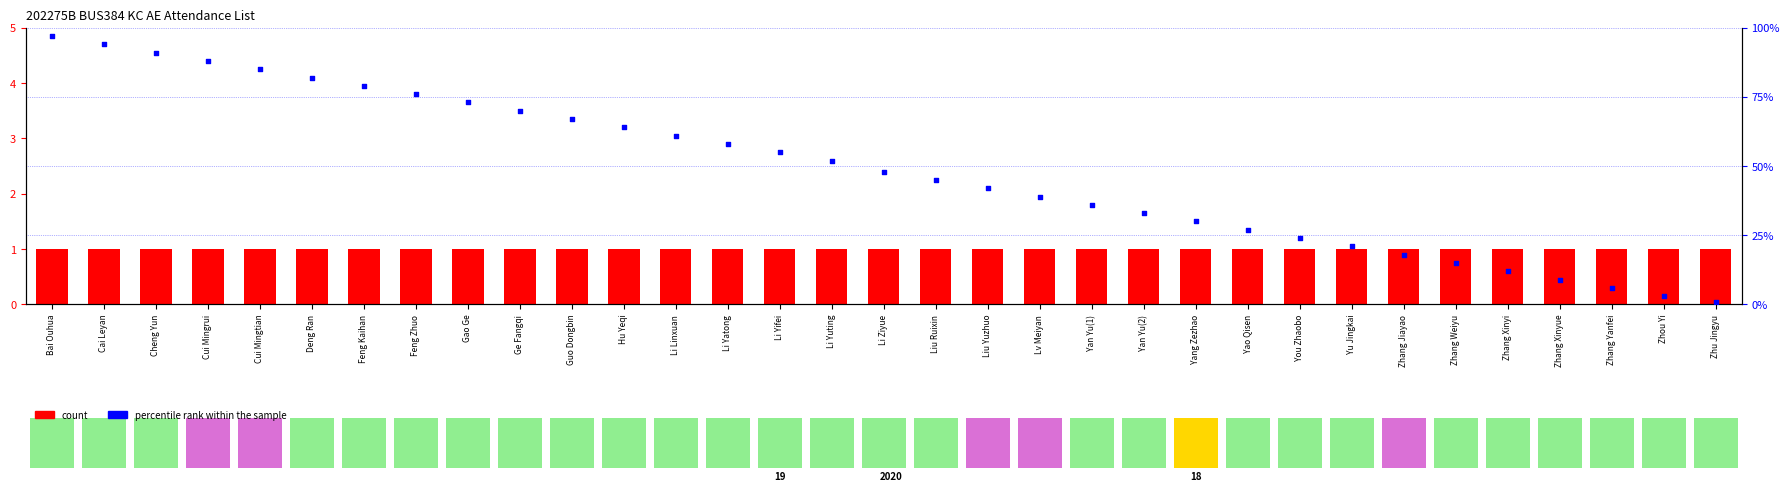

What is the total value across all series at Li Ziyue?

49